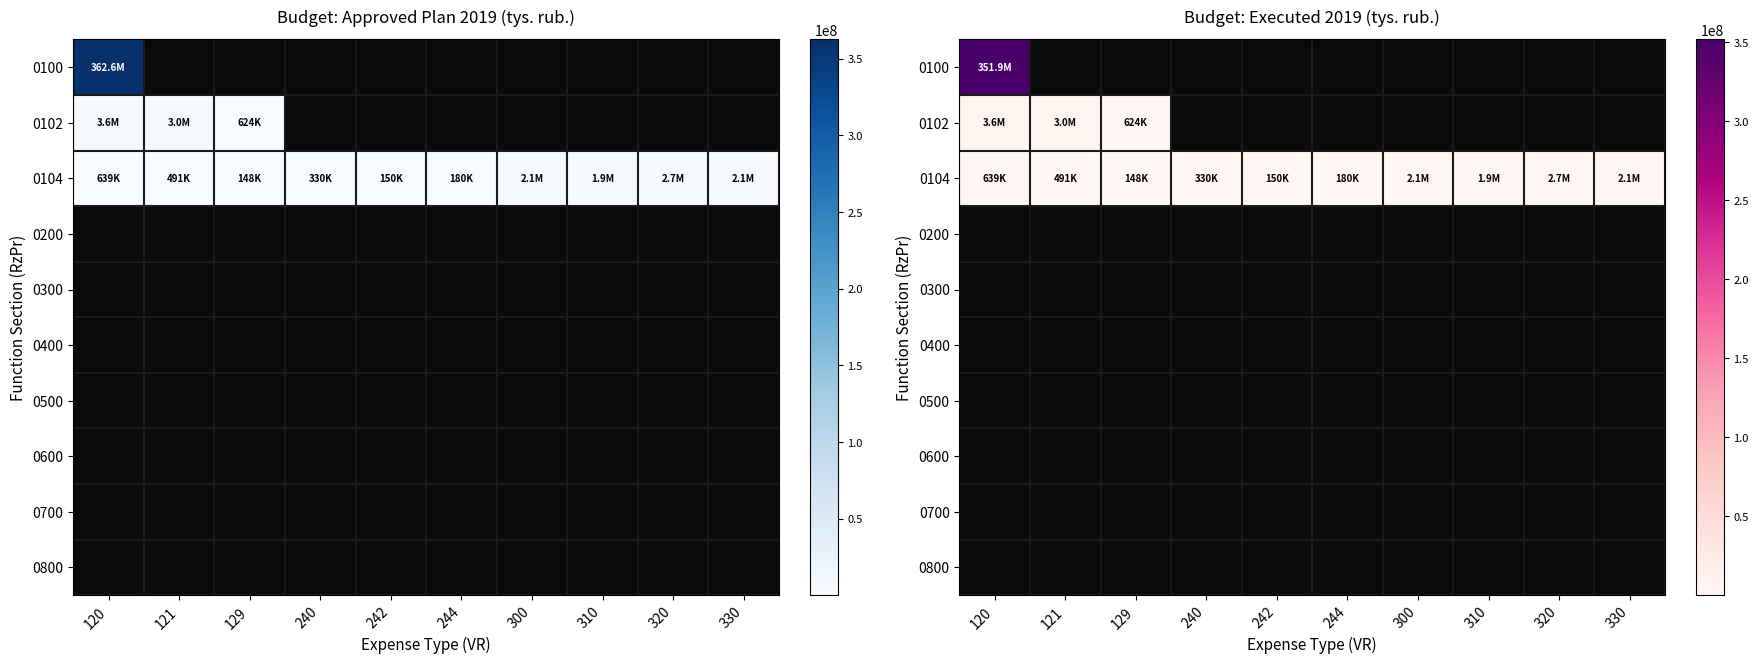

How many data points in 0104 are above 638744?

5